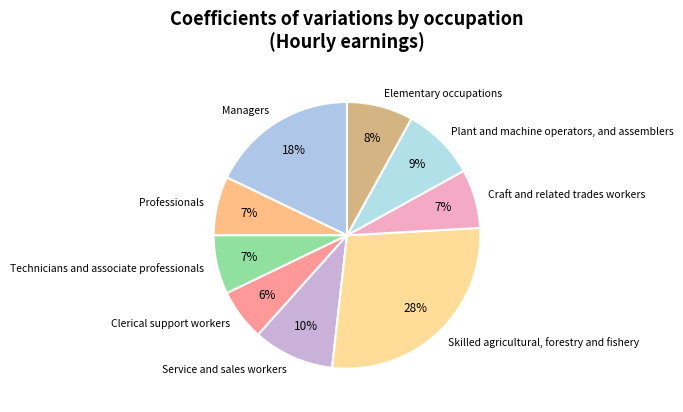

How many segments does this pie chart have?

9